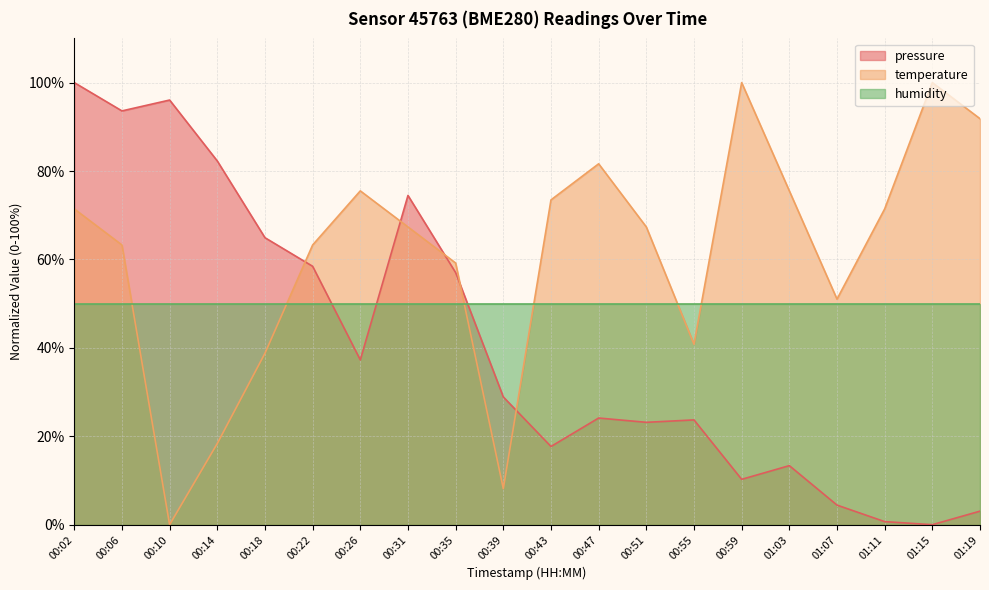

What is the maximum value shown in the chart?

100.0